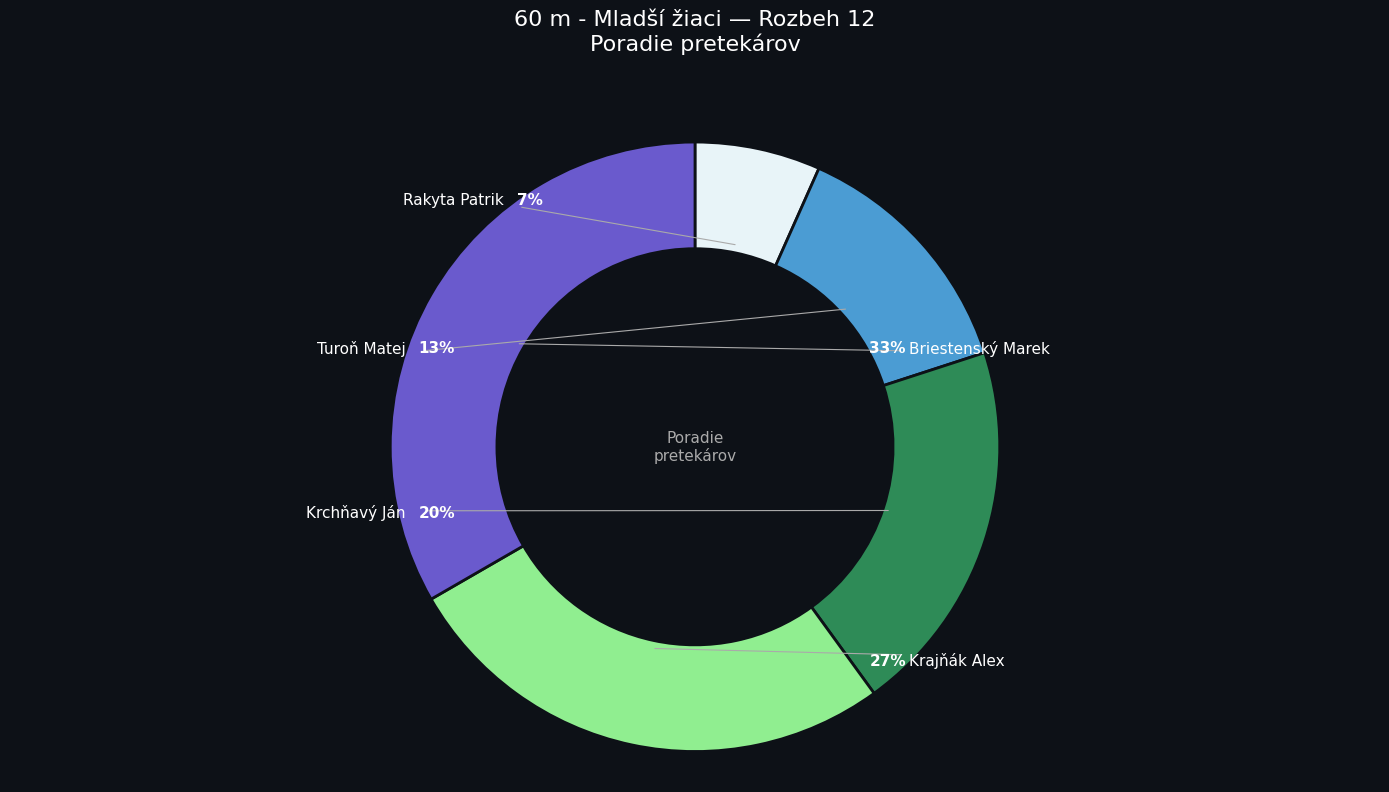

To the nearest percent, what percentage of the pie is Briestenský Marek?

33%